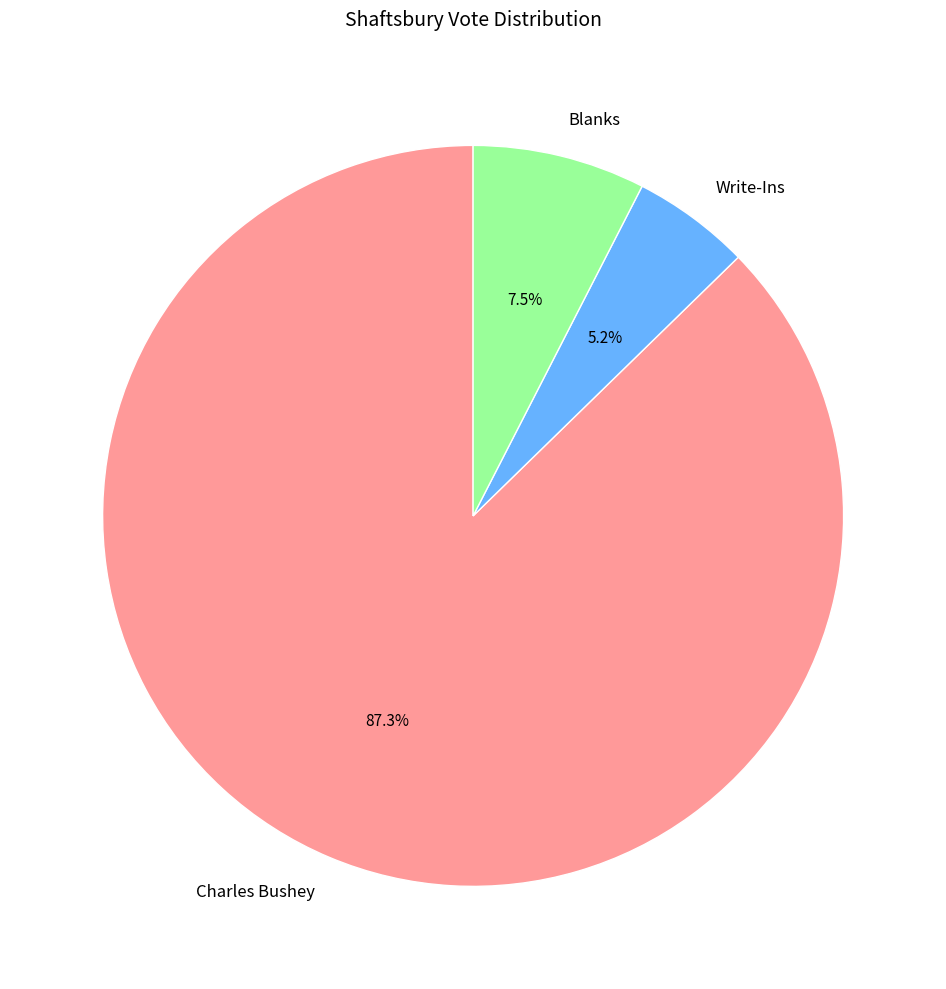

How many segments does this pie chart have?

3